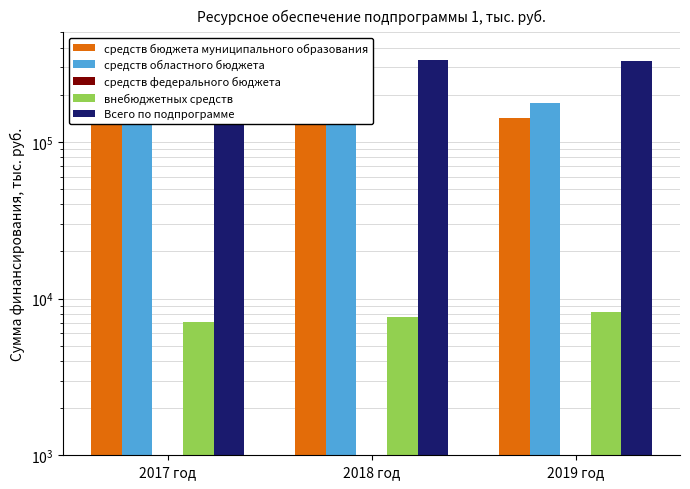

What is the sum of the внебюджетных средств values at 2017 год and 2018 год?

14704.0